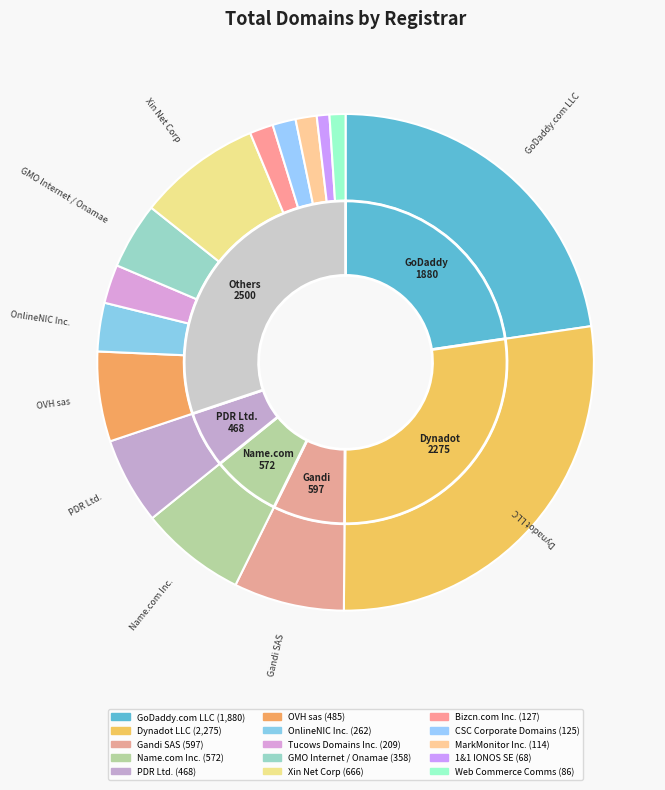

Rank the categories by value from highest to lowest.

Dynadot LLC, GoDaddy.com LLC, Xin Net Corp, Gandi SAS, Name.com Inc., OVH sas, PDR Ltd. d/b/a PublicDomainRegistry.com, GMO Internet Inc. d/b/a Onamae.com, OnlineNIC Inc., Tucows Domains Inc., Bizcn.com Inc., CSC Corporate Domains Inc., MarkMonitor Inc., Web Commerce Communications Limited, 1&1 IONOS SE